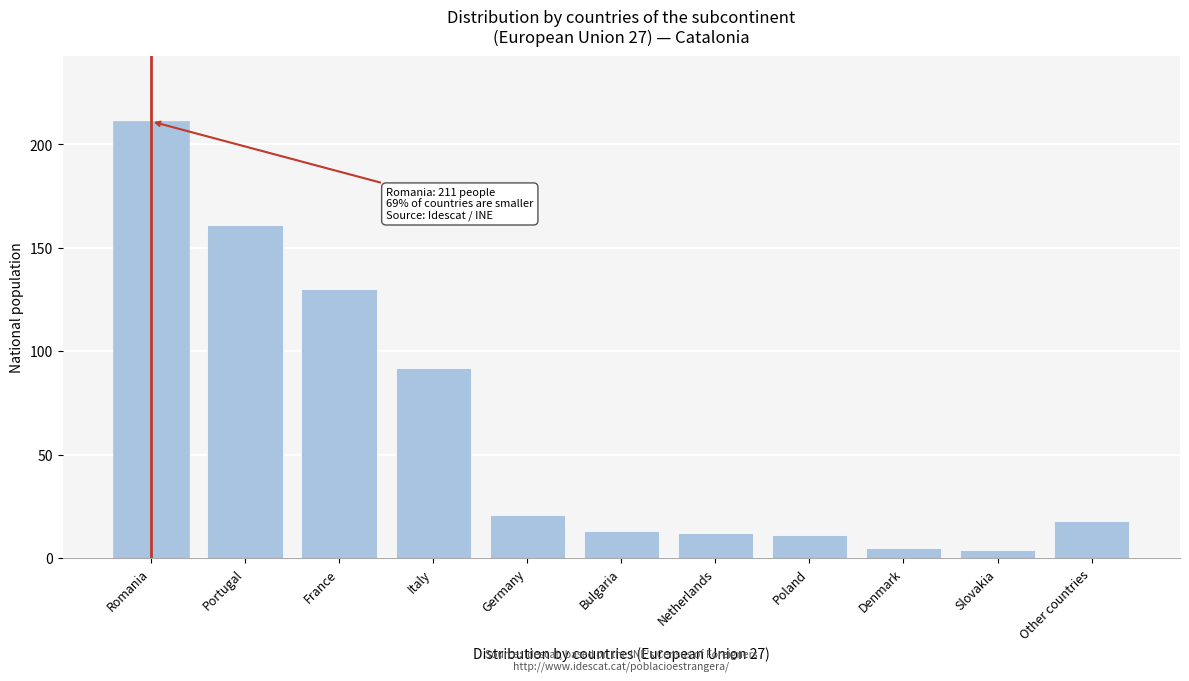

Reading left to right, extract all data points from this chart.

Romania=211	Portugal=161	France=130	Italy=92	Germany=21	Bulgaria=13	Netherlands=12	Poland=11	Denmark=5	Slovakia=4	Other countries=18